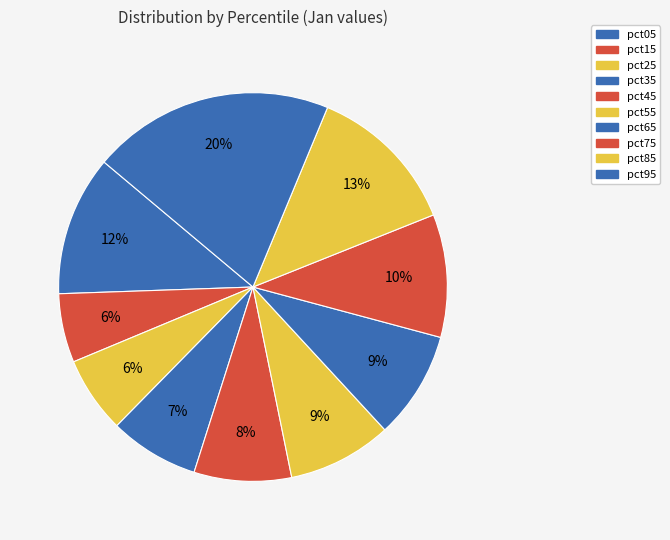

Rank the categories by value from highest to lowest.

pct95, pct85, pct05, pct75, pct65, pct55, pct45, pct35, pct25, pct15